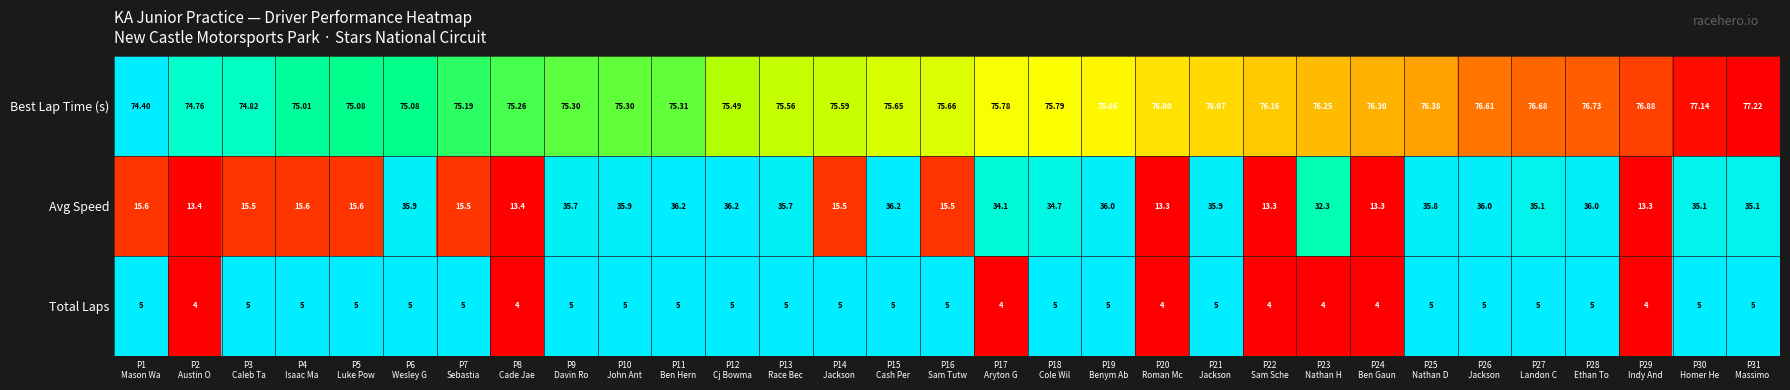

Which series has the largest total across all categories?

Best Lap Time (s)